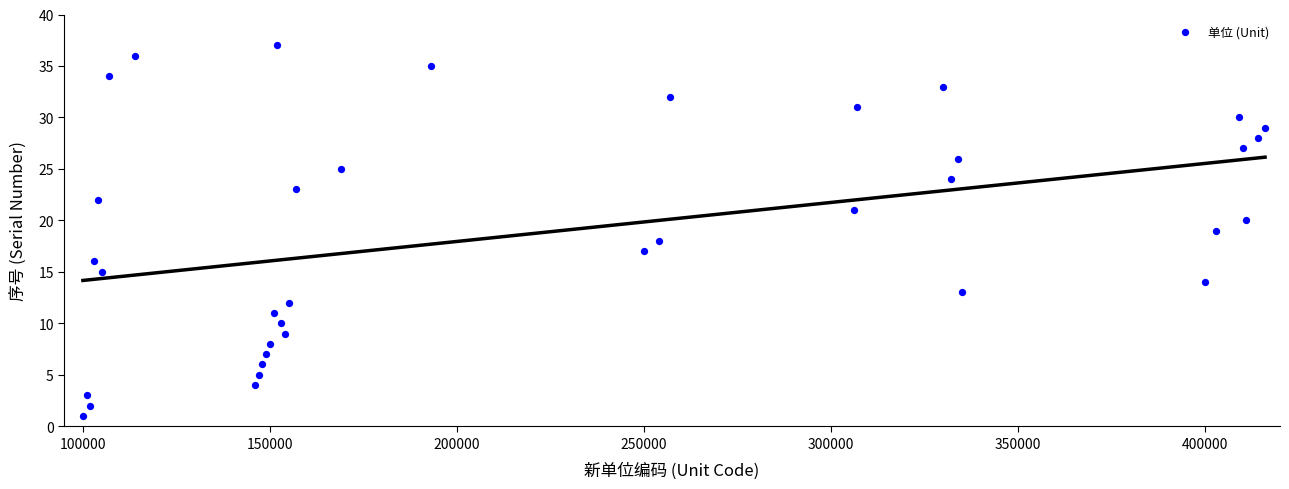

What is the range of Y values (max minus min)?

36